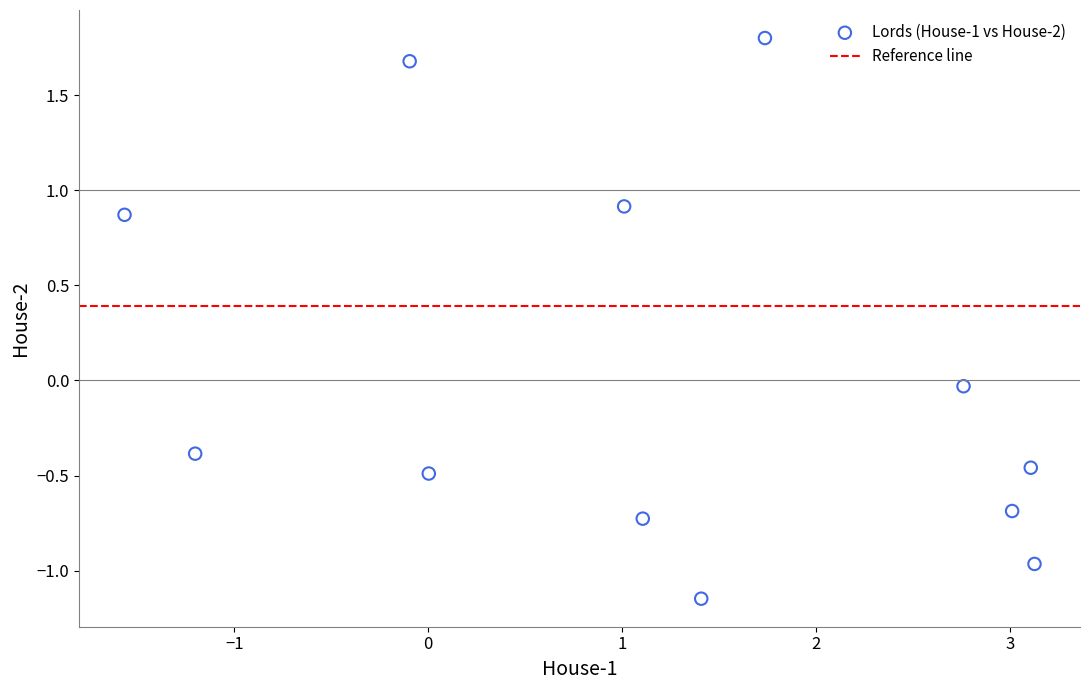

What is the range of X values (max minus min)?

4.7